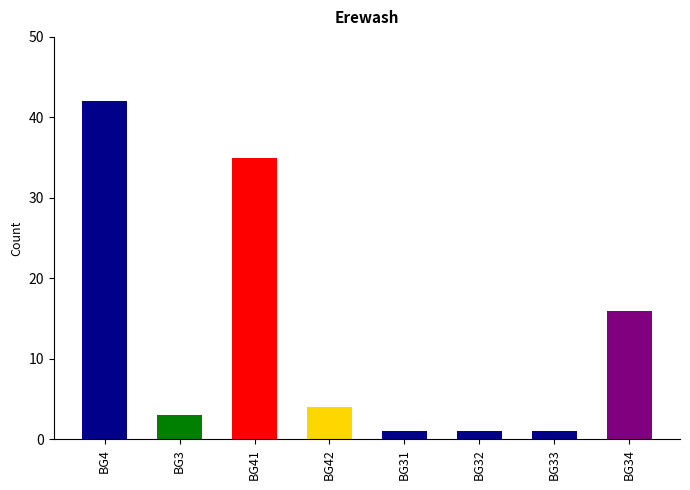

The value at BG4 is 42. True or false?

True